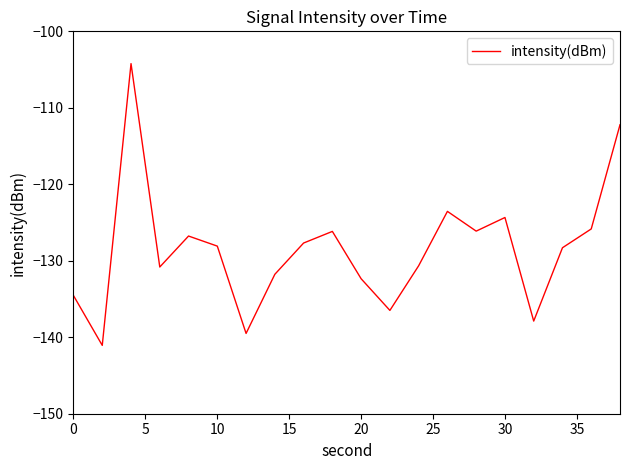

What is the difference between the maximum and minimum values?

36.8